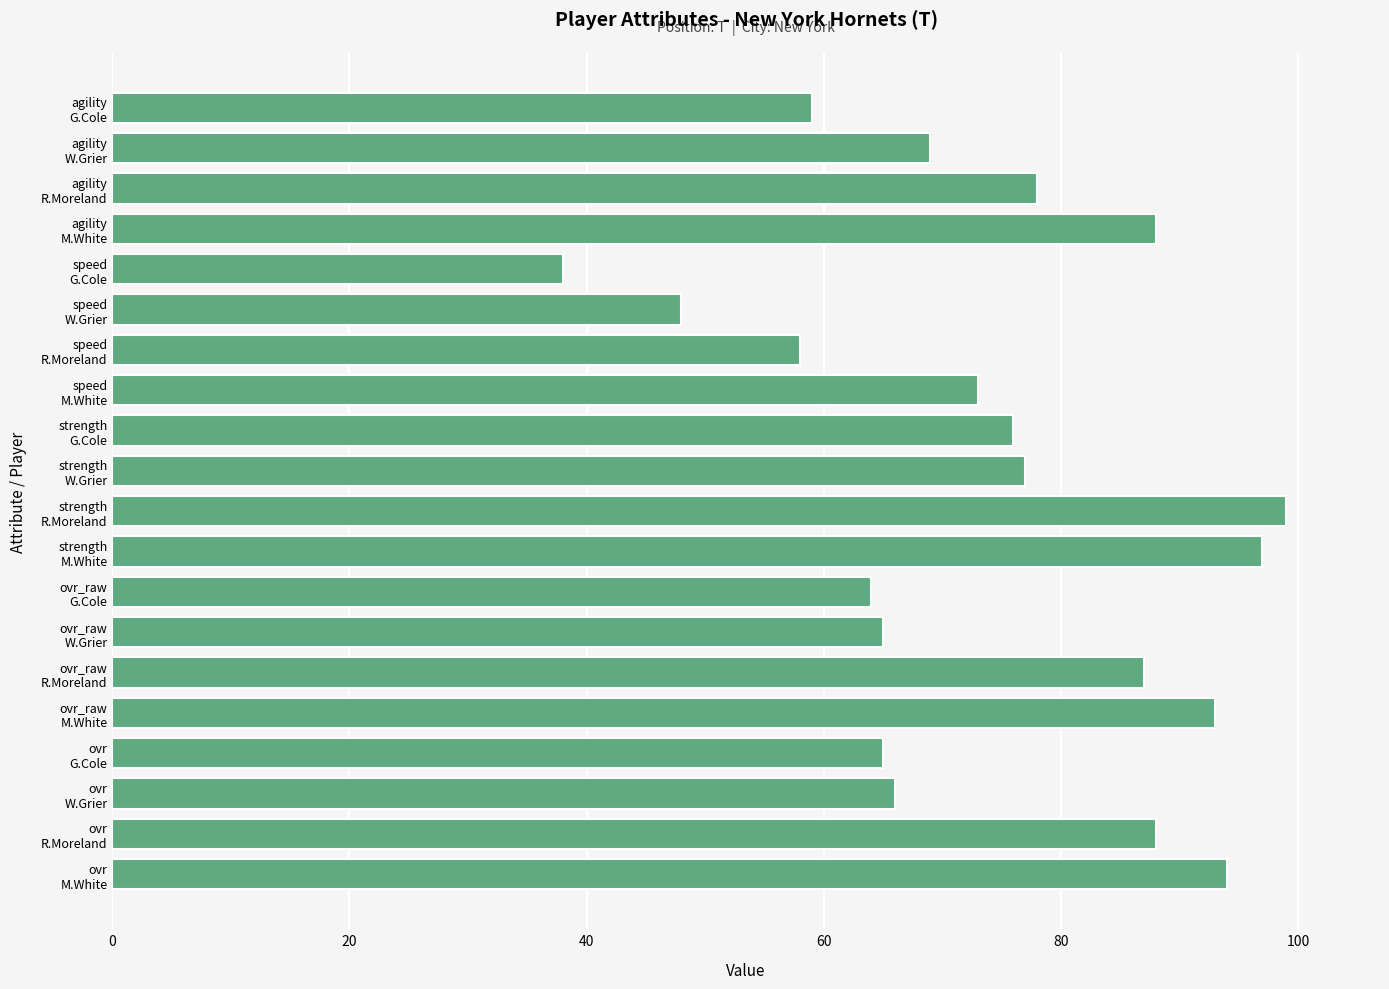

What is the difference between the maximum and minimum values?

61